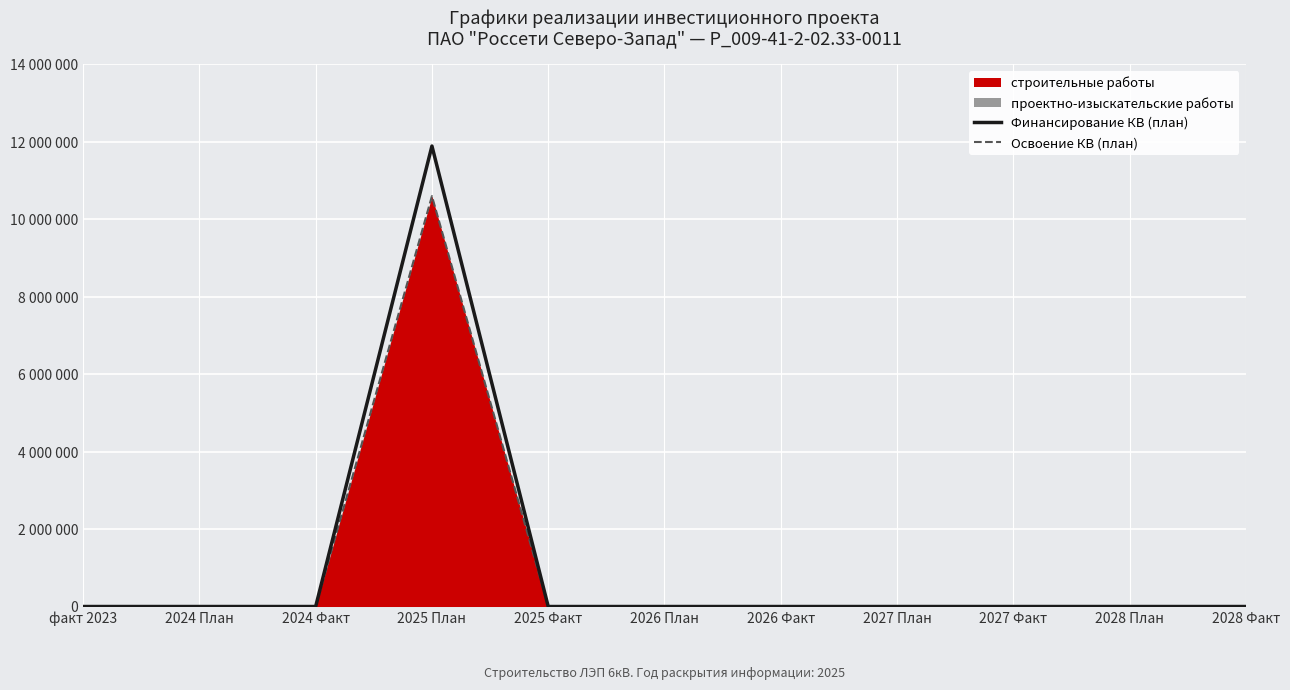

Reading left to right, transcribe all the data shown in this chart.

Финансирование КВ (план): факт 2023=0	2024 План=0	2024 Факт=0	2025 План=11890260	2025 Факт=0	2026 План=0	2026 Факт=0	2027 План=0	2027 Факт=0	2028 План=0	2028 Факт=0
Освоение КВ (план): факт 2023=0	2024 План=0	2024 Факт=0	2025 План=10597917	2025 Факт=0	2026 План=0	2026 Факт=0	2027 План=0	2027 Факт=0	2028 План=0	2028 Факт=0